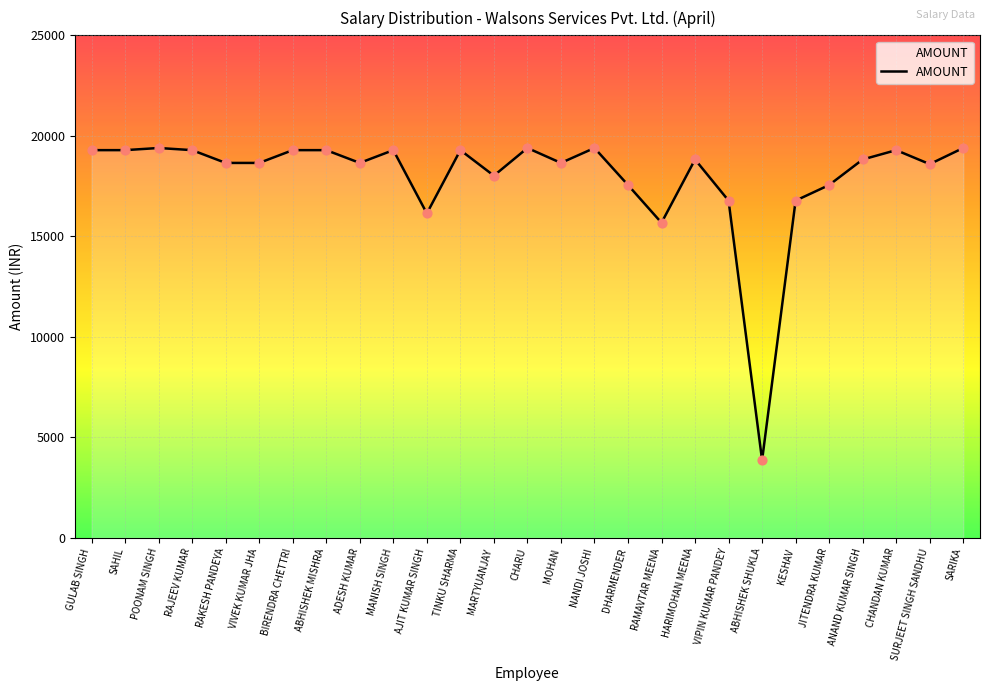

Between CHANDAN KUMAR and VIPIN KUMAR PANDEY, which is larger?

CHANDAN KUMAR